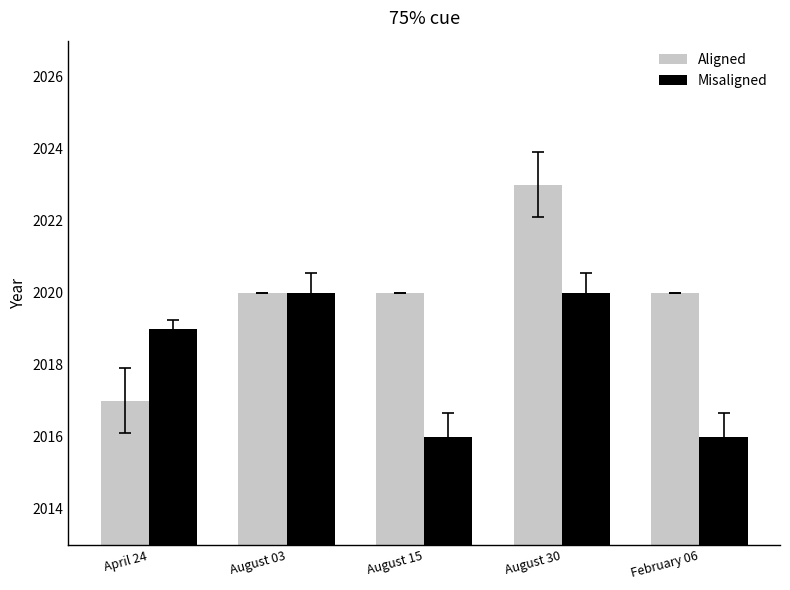

At February 06, list the series in order from smallest to largest.

Misaligned, Aligned